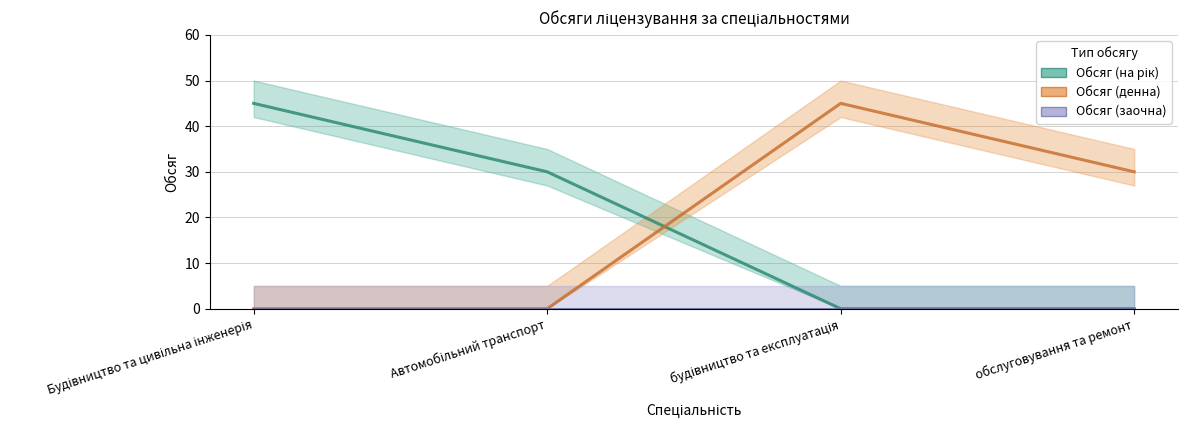

Rank the series at будівництво та експлуатація from lowest to highest value.

Обсяг (на рік), Обсяг (денна)